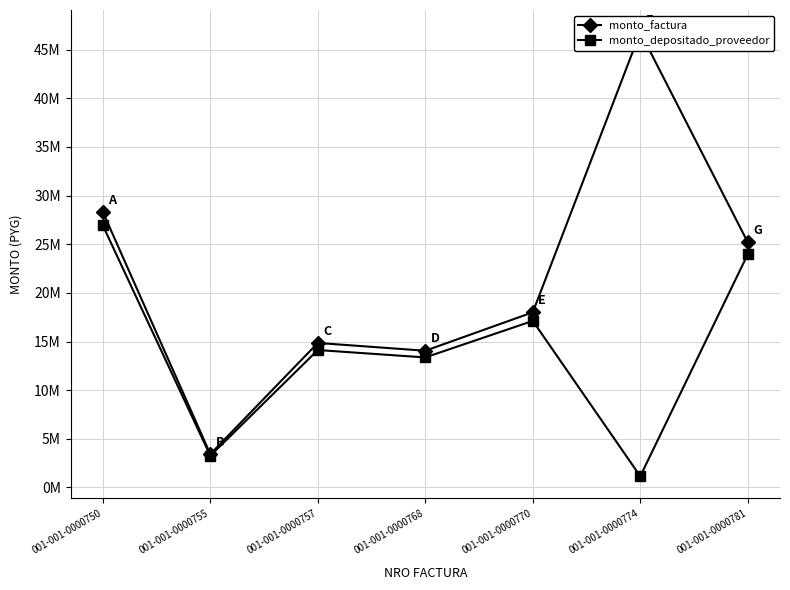

Reading left to right, list all the values displayed in this chart.

monto_factura: 28319200	3421600	14851200	14050400	18000000	46800000	25200000
monto_depositado_proveedor: 26931044	3253879	14123221	13361674	17117673	1146773	23964741